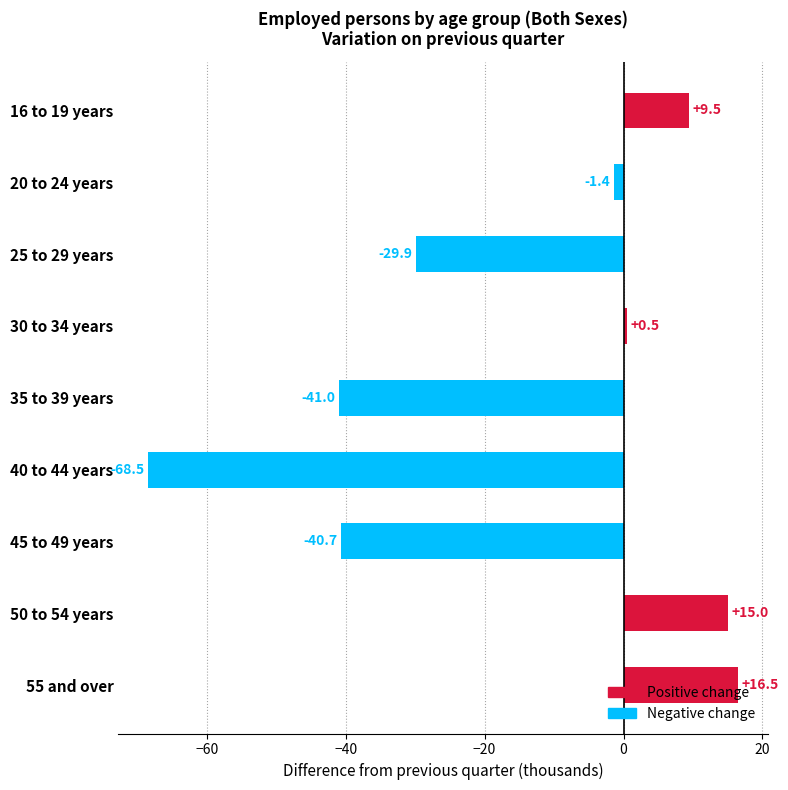

Count the number of data series in this chart.

1